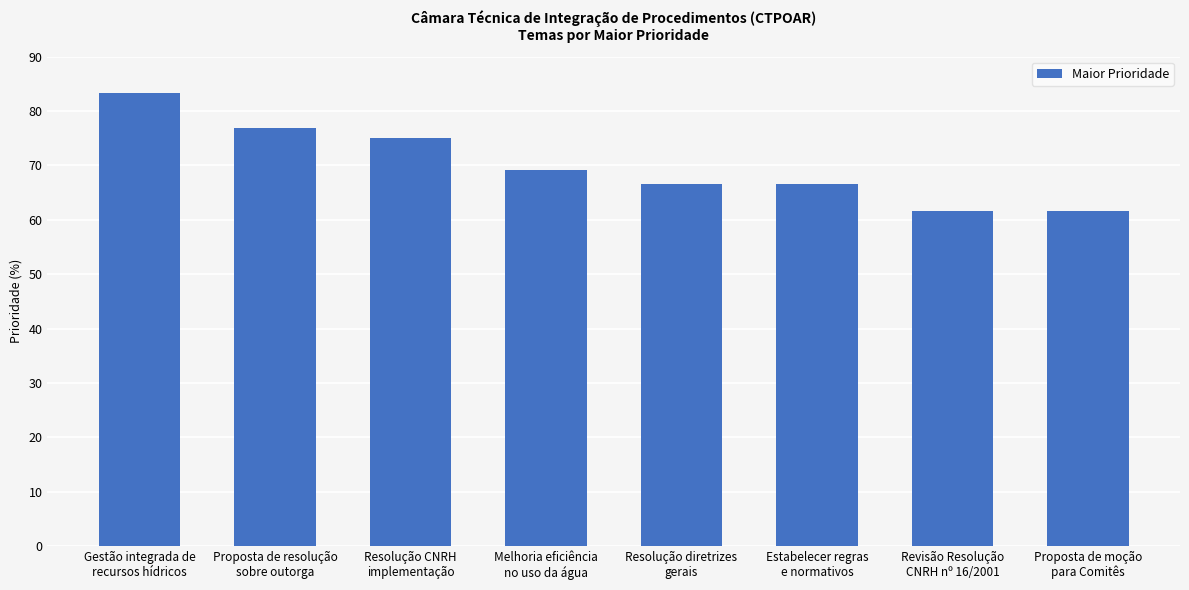

What is the difference between the maximum and minimum values?

21.8